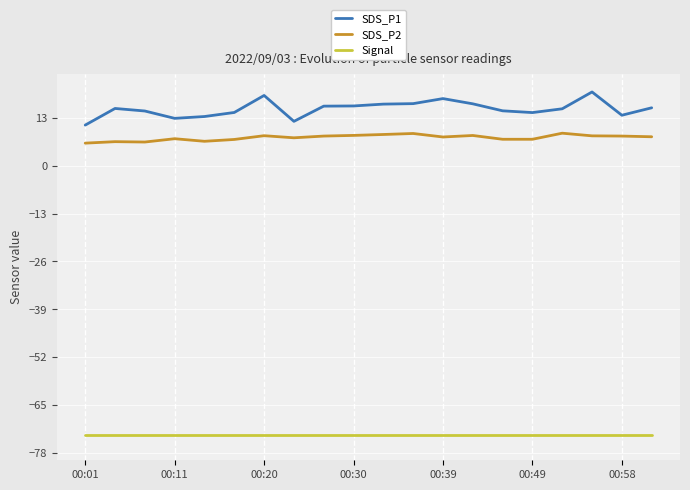

What is the minimum value shown in the chart?

-73.0